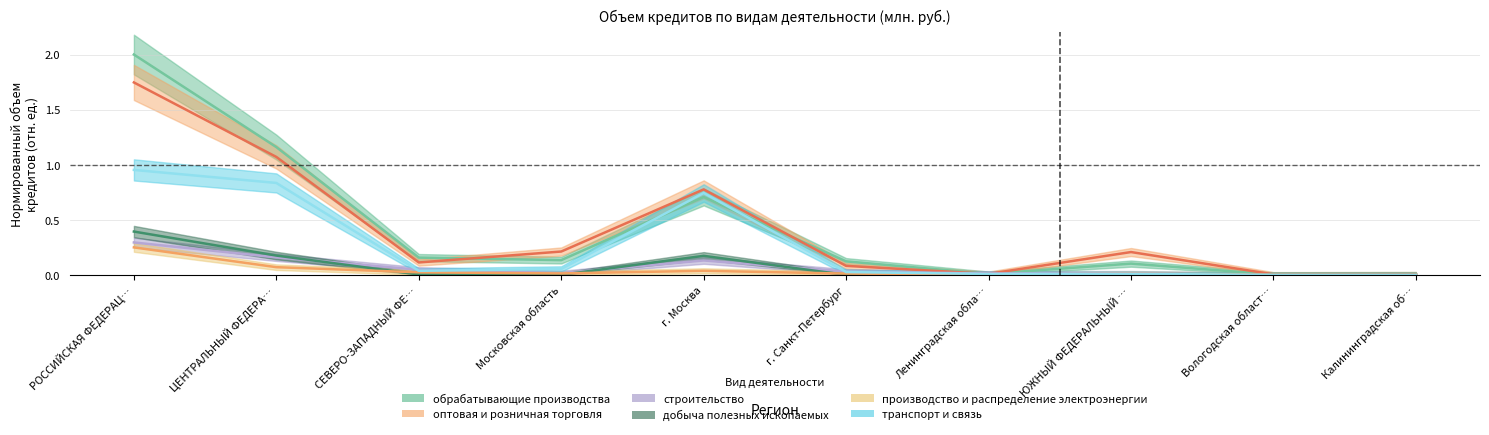

Which has a higher value, ЮЖНЫЙ ФЕДЕРАЛЬНЫЙ … or РОССИЙСКАЯ ФЕДЕРАЦ…?

РОССИЙСКАЯ ФЕДЕРАЦ…